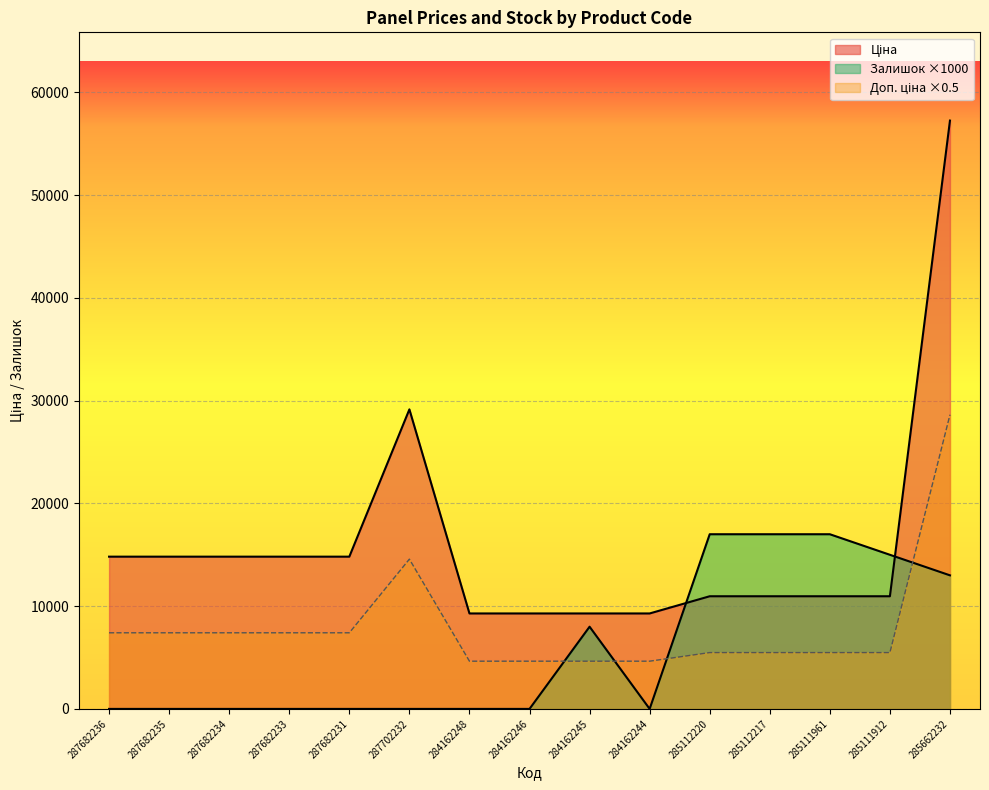

After their last crossing, which series has the higher values: Доп. ціна or Залишок?

Доп. ціна